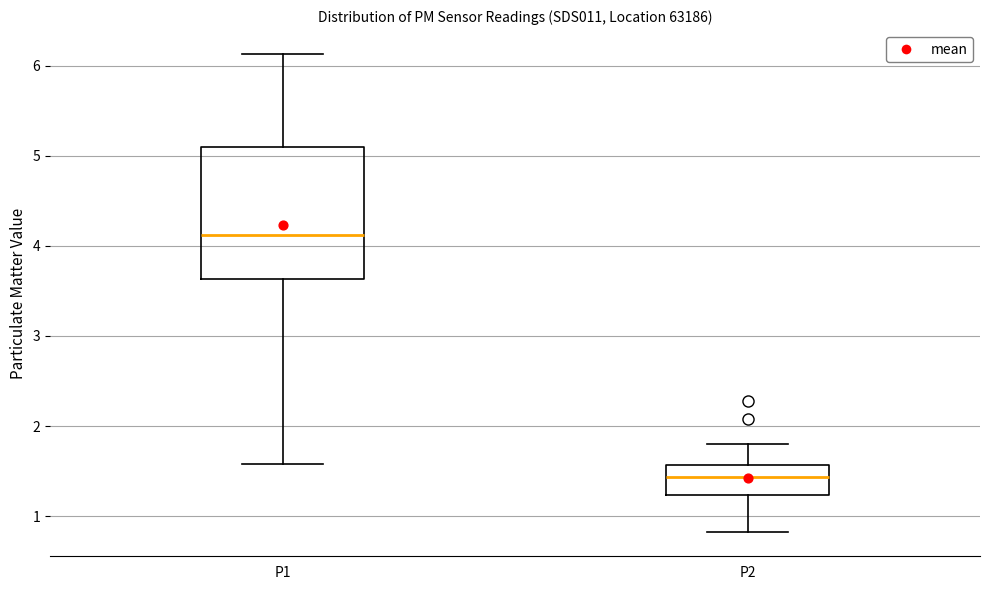

Reading left to right, read every box against the y-axis: the position of its median line, the range the box covers, and the ends of its whiskers. The values are not printed on the chart, so give them approximately, as read against the axis.

P1: median 4.1, box 3.6 to 5.1, whiskers 1.6 to 6.1
P2: median 1.4, box 1.2 to 1.6, whiskers 0.8 to 1.8